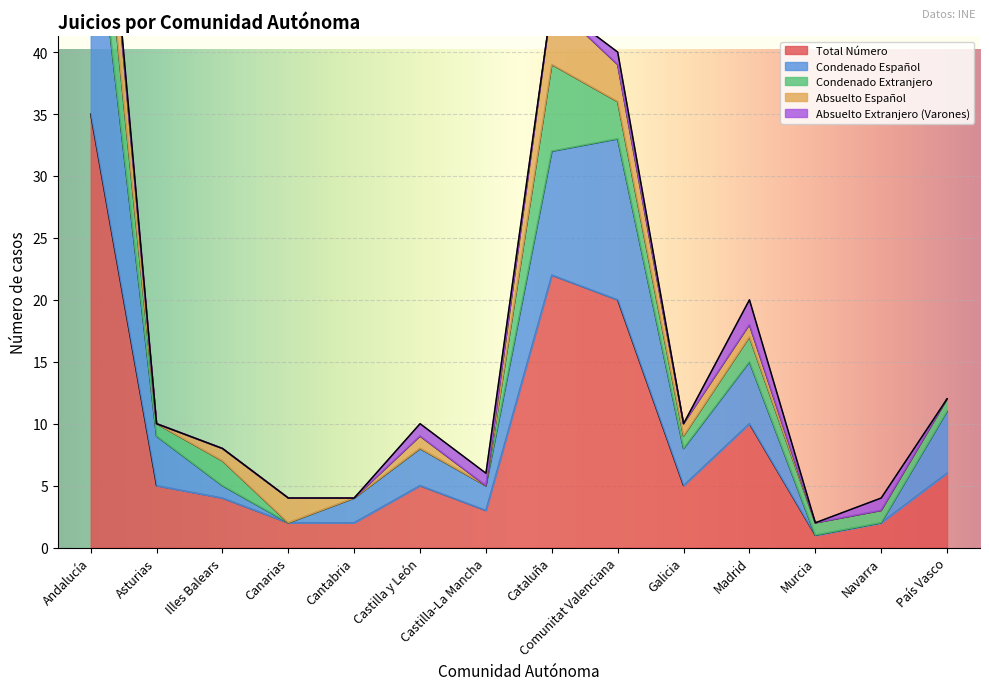

What is the label of the 3rd point from the right?

Murcia